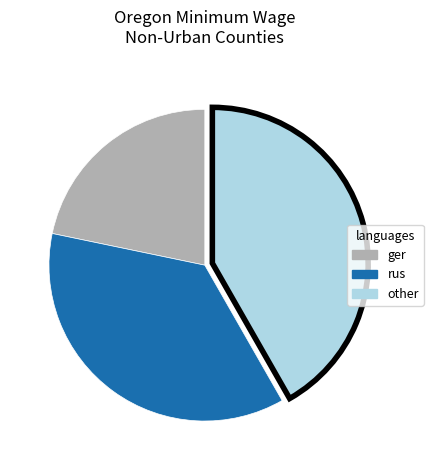

Which slice is the largest?

other